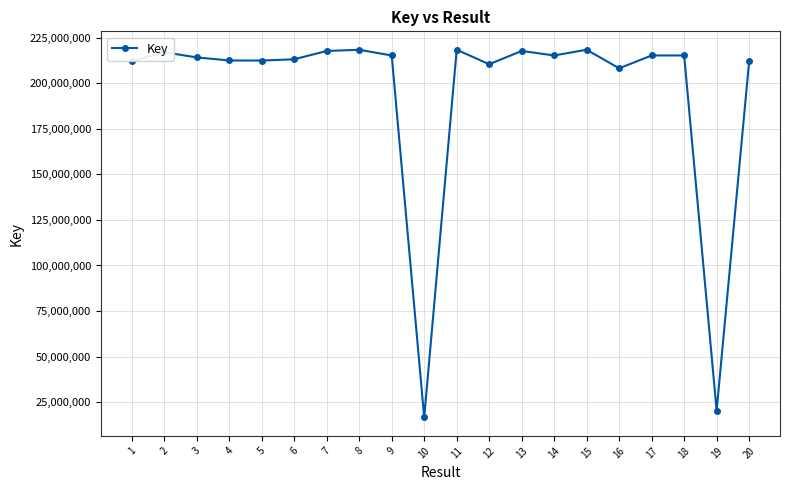

At which label is the value closest to 117478679?

16